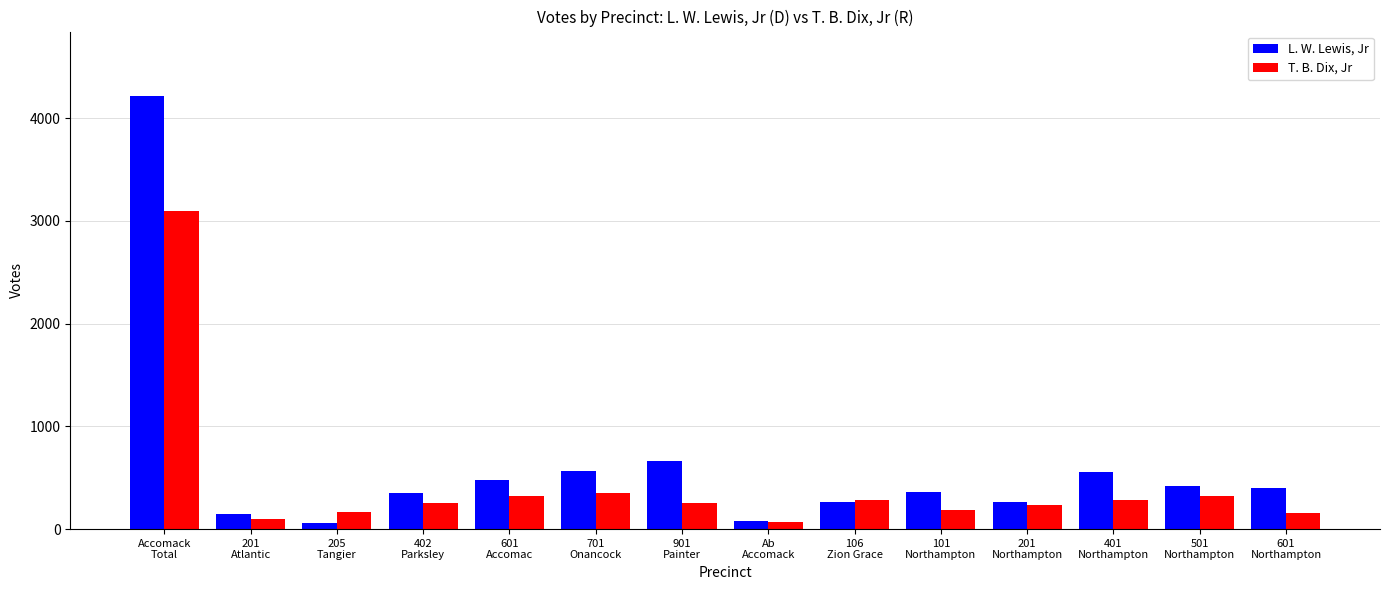

What is the difference between the highest and lowest values at 205
Tangier?

105